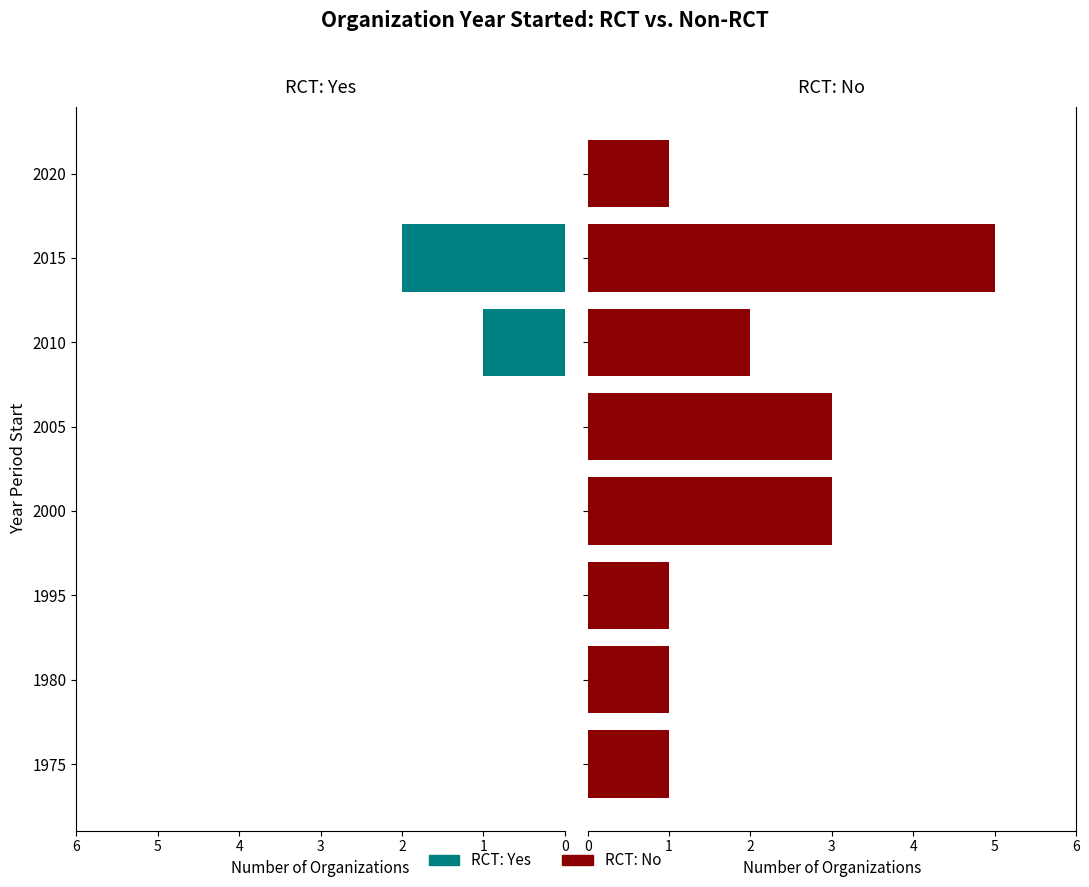

What is the highest value of the RCT: Yes series?

2